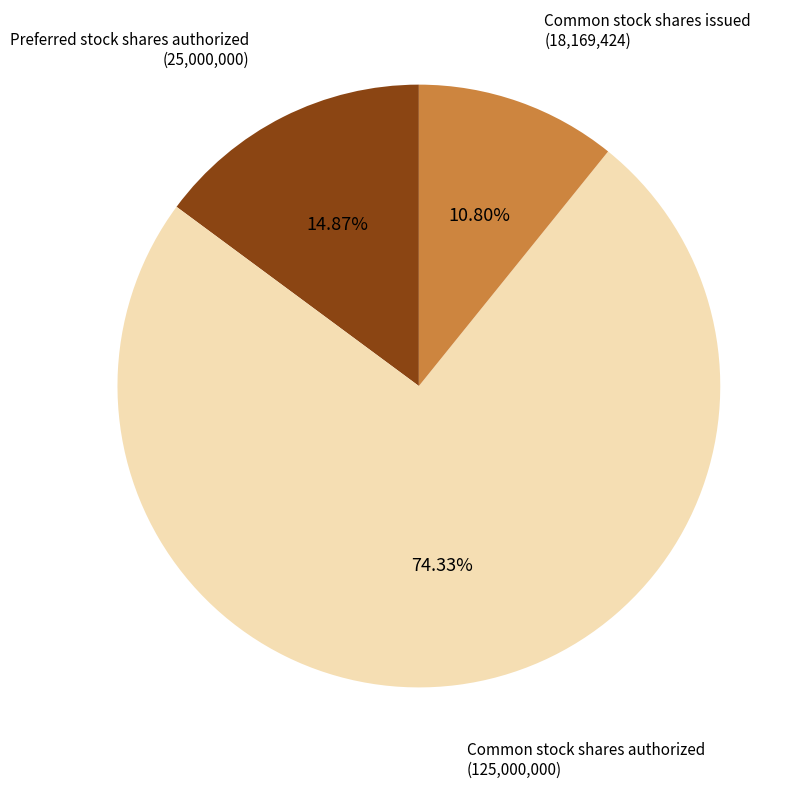

What is the smallest slice in the pie chart?

Common stock shares issued